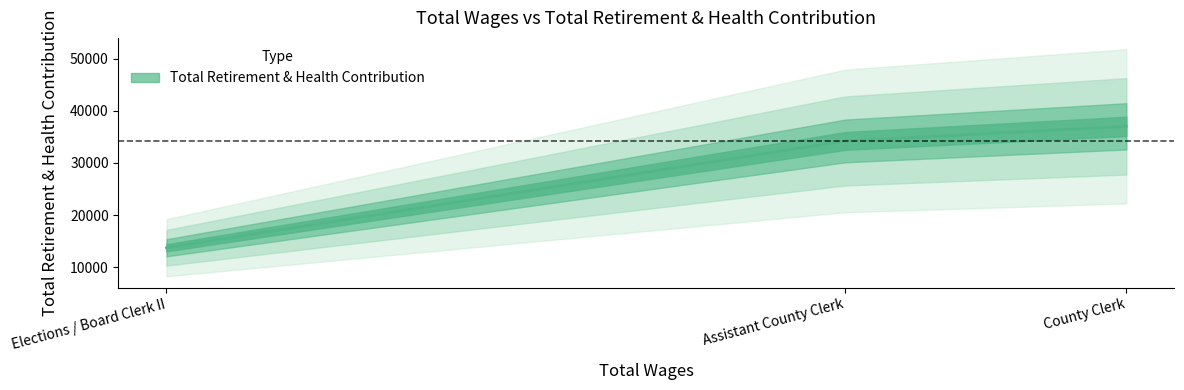

Does the chart have visible grid lines?

No